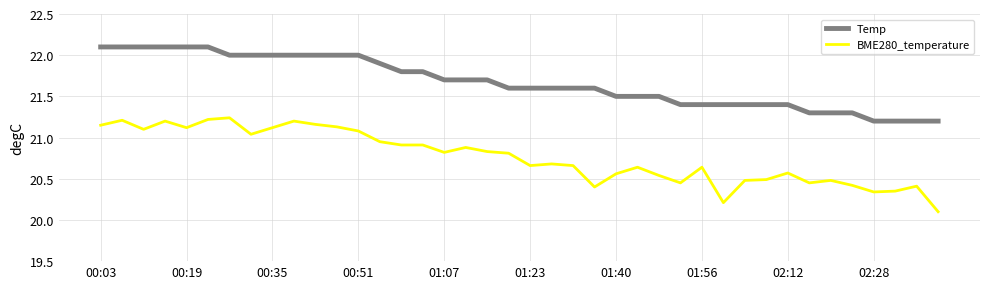

Which series has the widest spread of values?

BME280_temperature